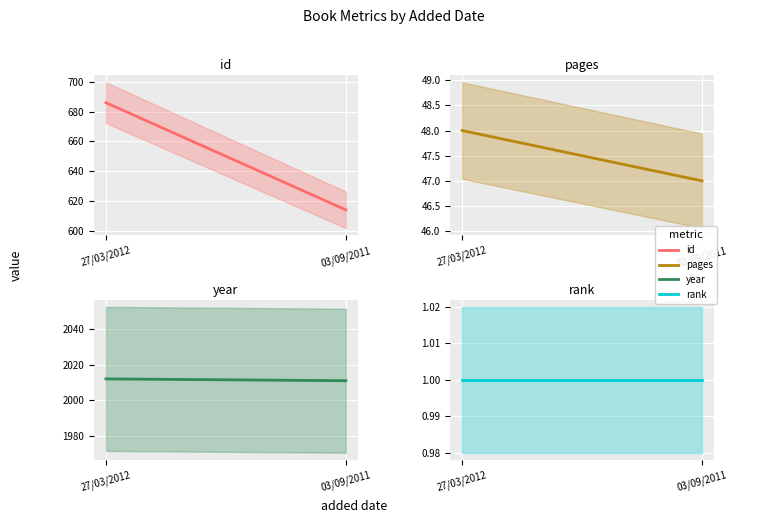

Between 27/03/2012 and 03/09/2011, which series saw the biggest shift?

id